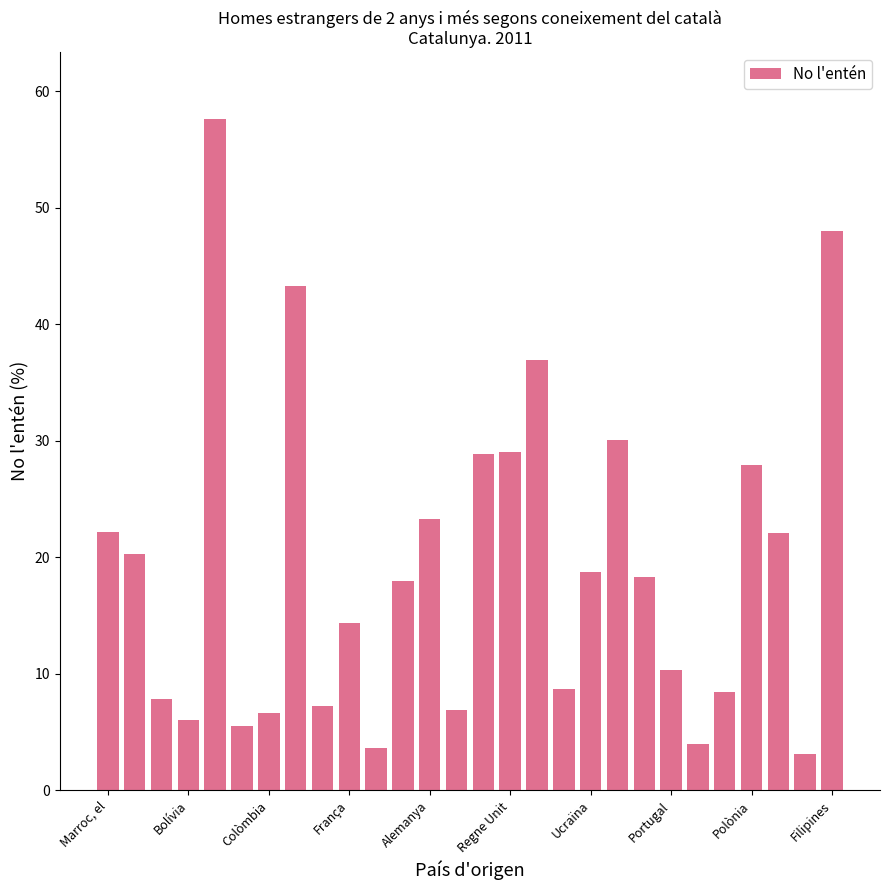

What is the difference between the maximum and minimum values?

54.5